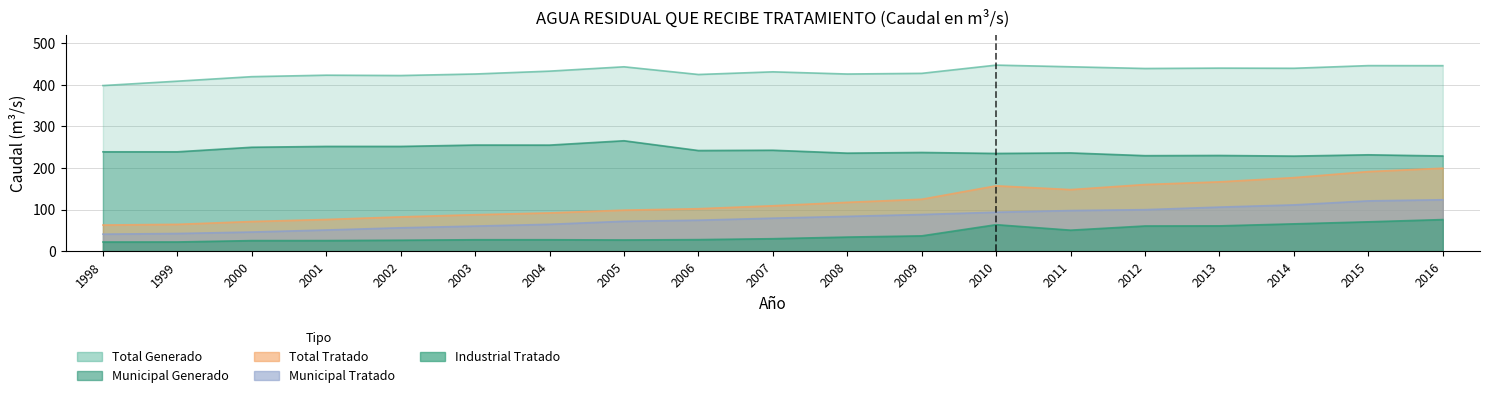

True or false: MUNICIPAL TRATADO and INDUSTRIAL TRATADO cross at least once.

False